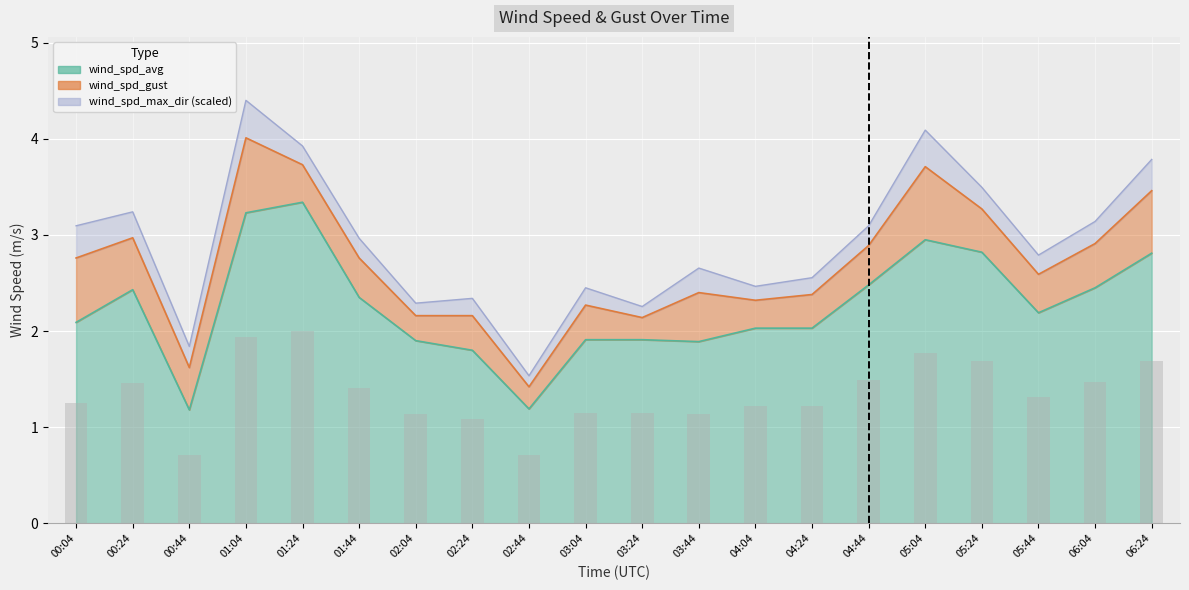

Are the bars horizontal?

No